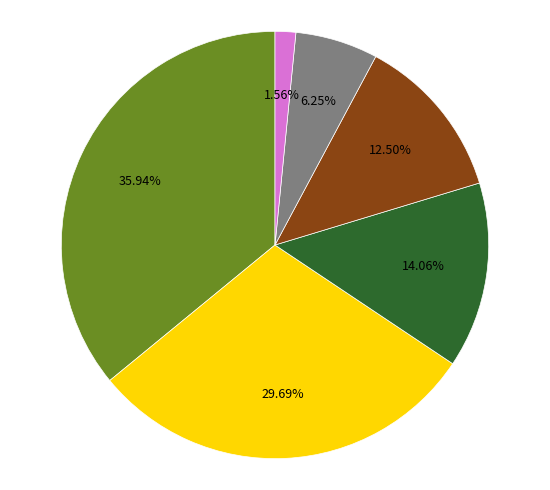

Does any single category account for the majority?

No